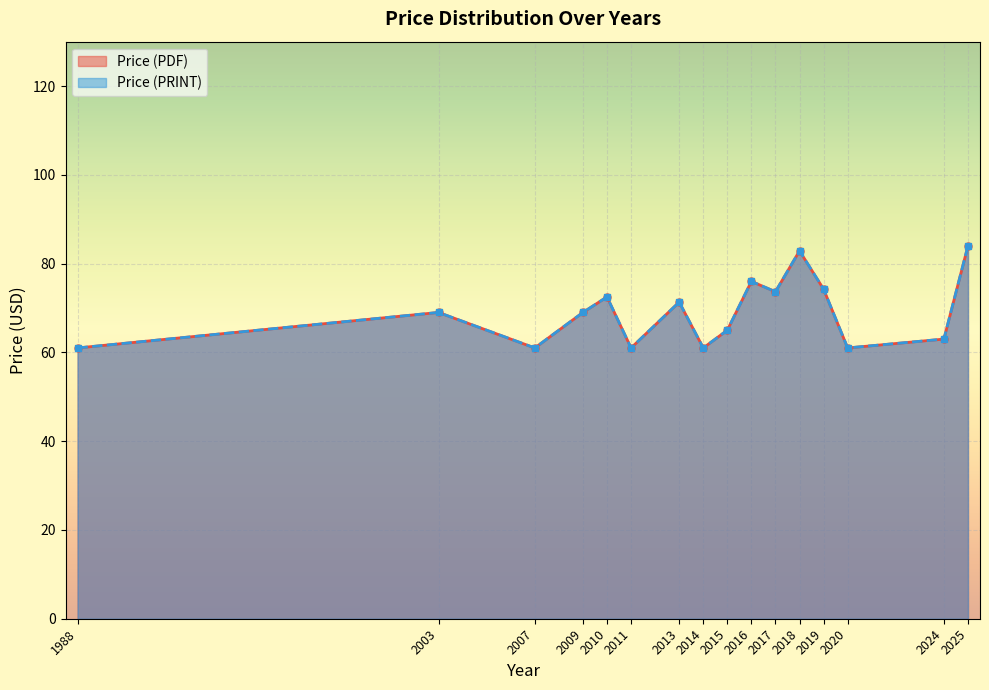

True or false: Price (PRINT) and Price (PDF) cross at least once.

False